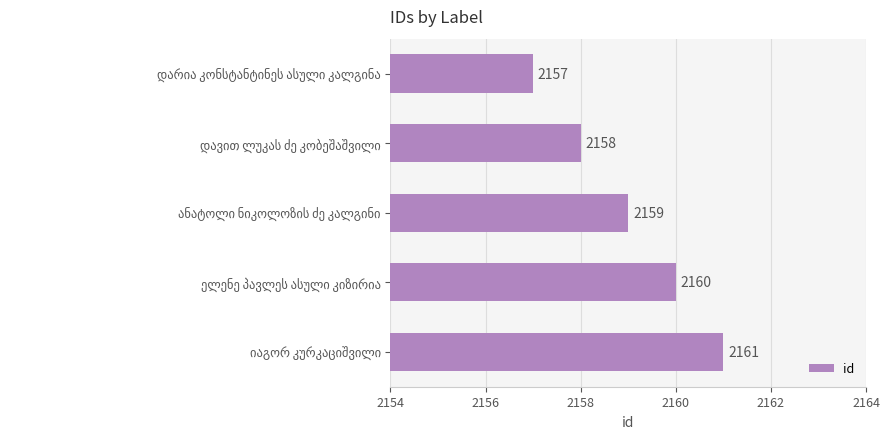

What is the sum of all values?

10795